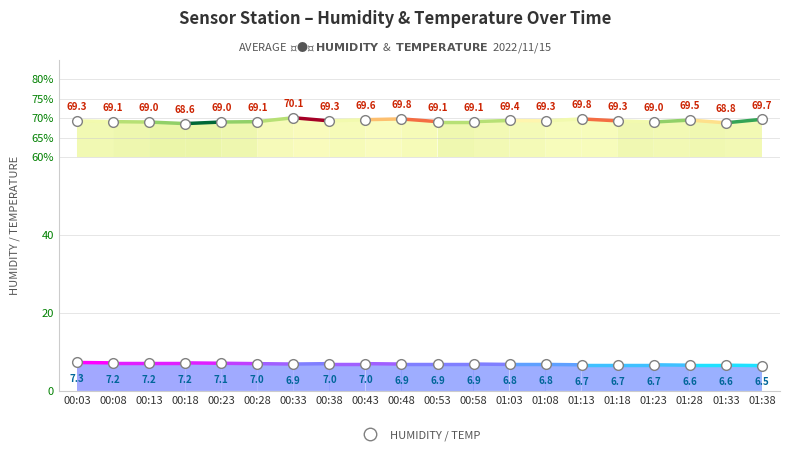

What is the maximum value for Humidity?

70.1